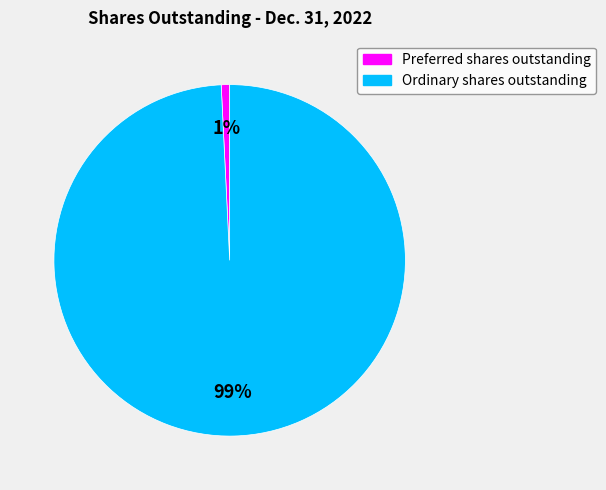

Is it true that Ordinary shares outstanding is 89% of the pie?

False